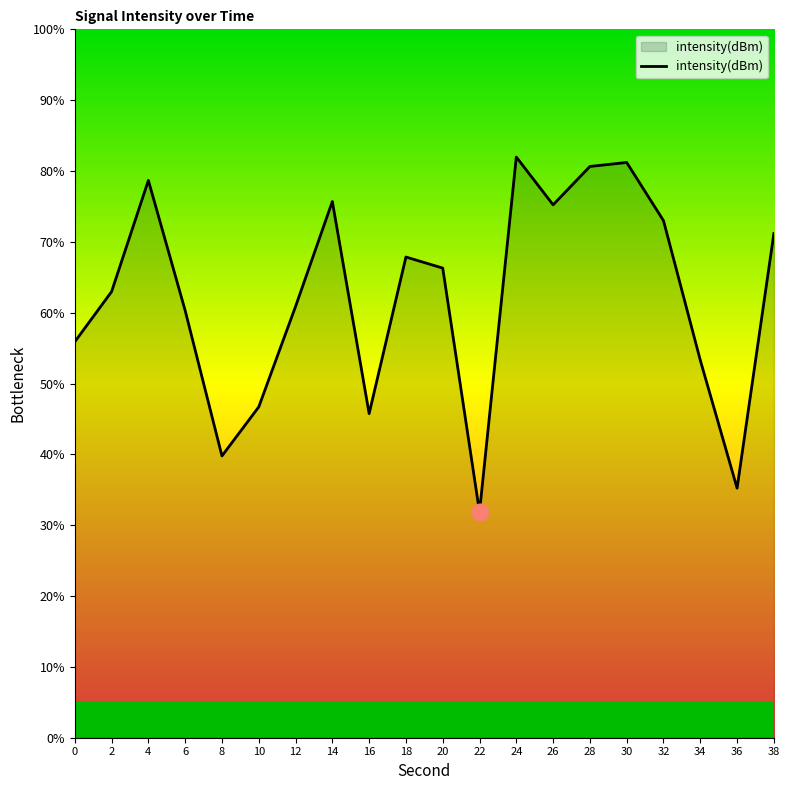

The chart shows a value of 121.7 at 30. True or false?

False